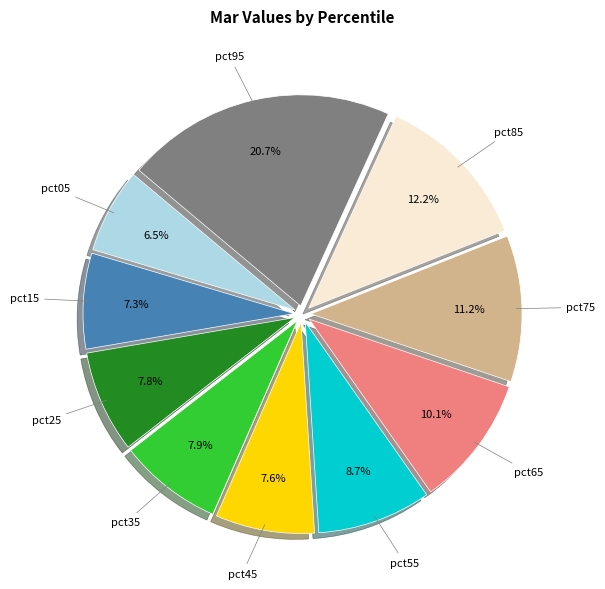

Is there a majority slice in this chart?

No